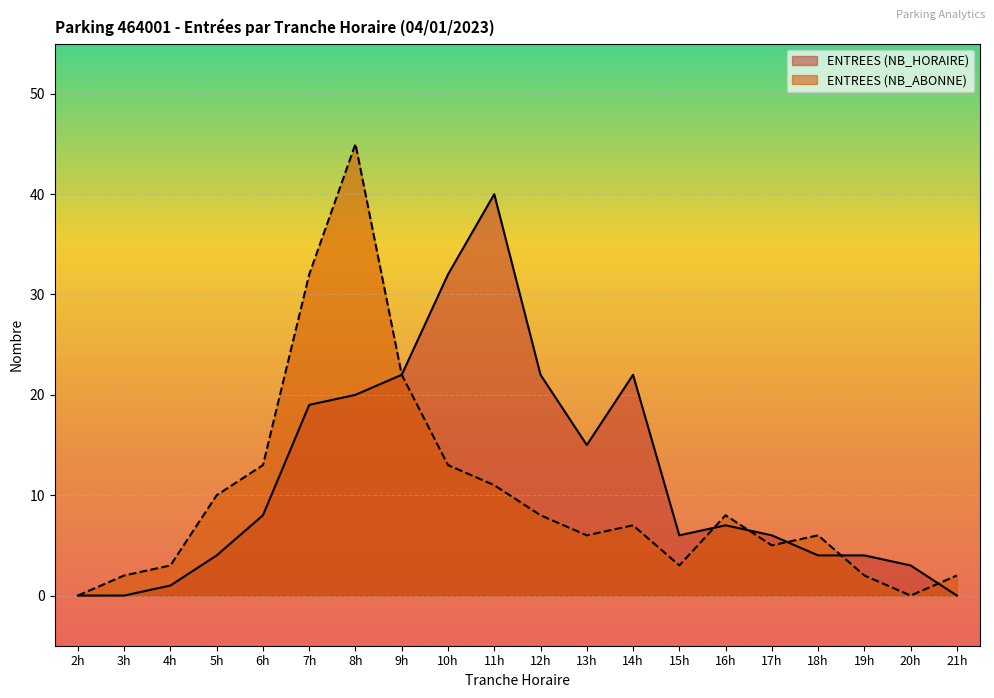

What are all the series names shown in the legend?

ENTREES (NB_HORAIRE), ENTREES (NB_ABONNE)